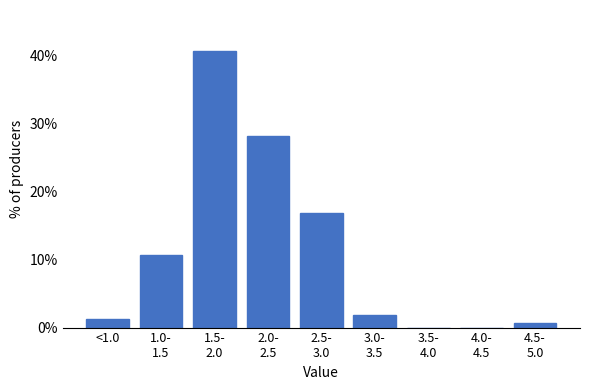

The chart shows a value of 1.2 at <1.0. True or false?

True